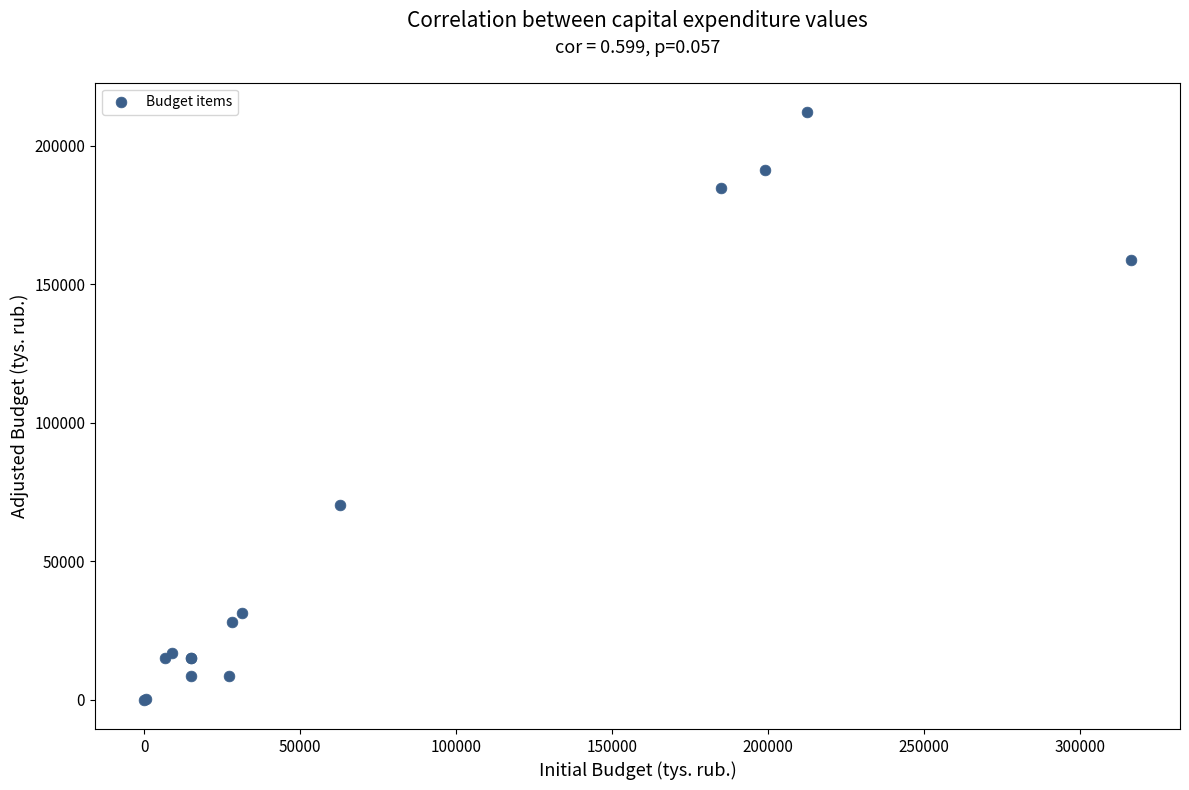

What Y value in the scatter plot is closest to 106150?

70218.8